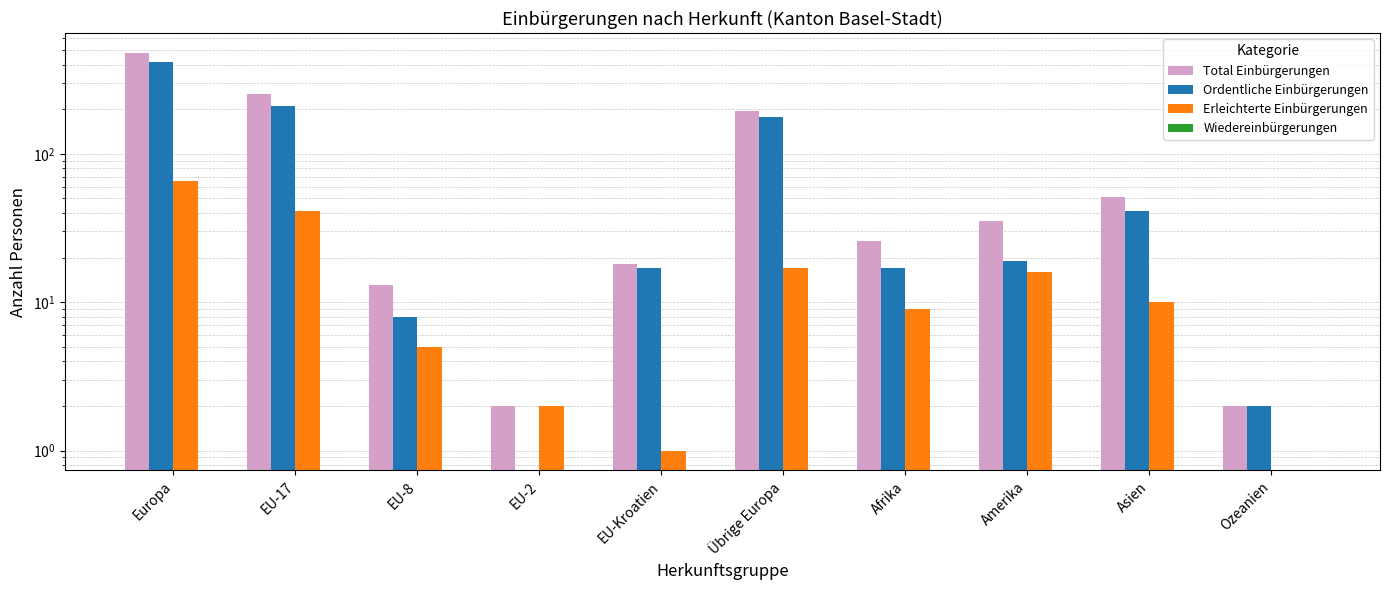

Is the value of Ordentliche Einbürgerungen at Übrige Europa greater than the value of Total Einbürgerungen at Afrika?

Yes